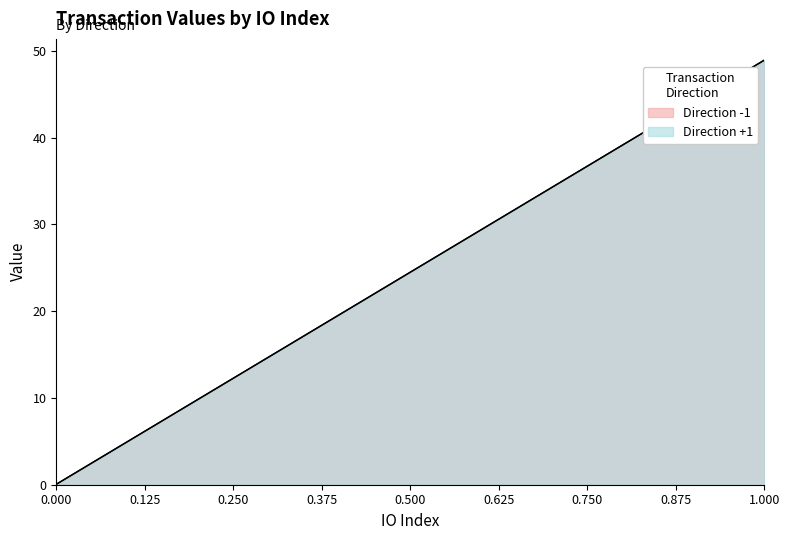

Is the value of value_pos at 0 greater than the value of io_index_neg at 1?

No